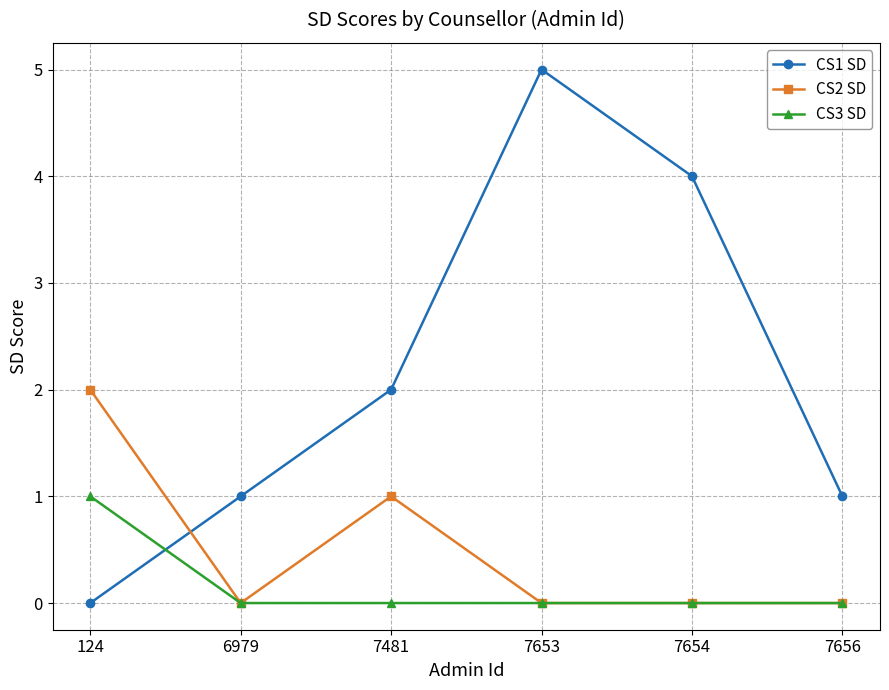

At which label is CS2 SD closest to 1?

7481